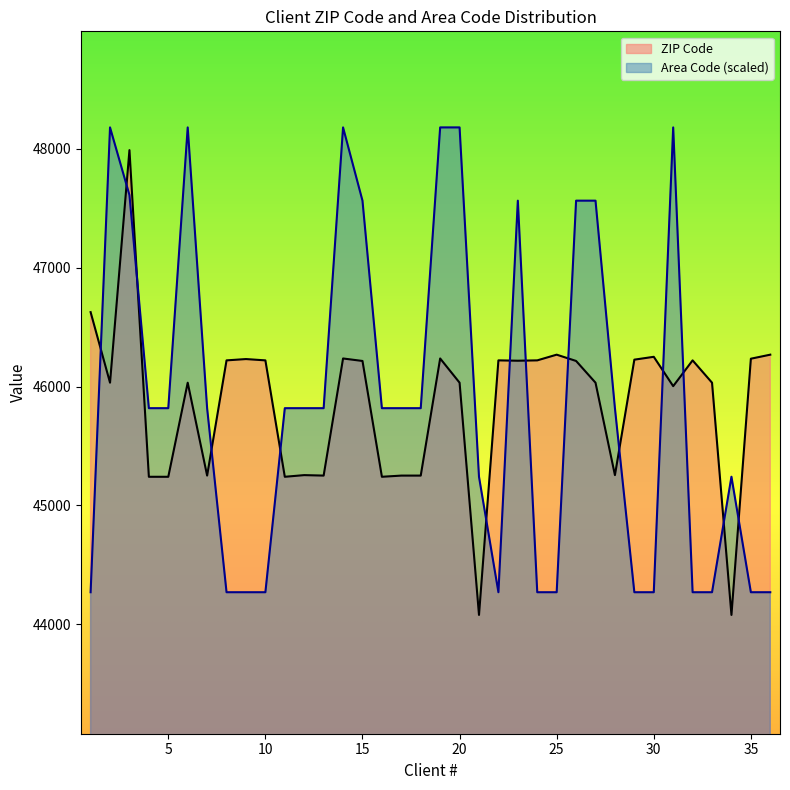

How many categories are shown in the chart?

36